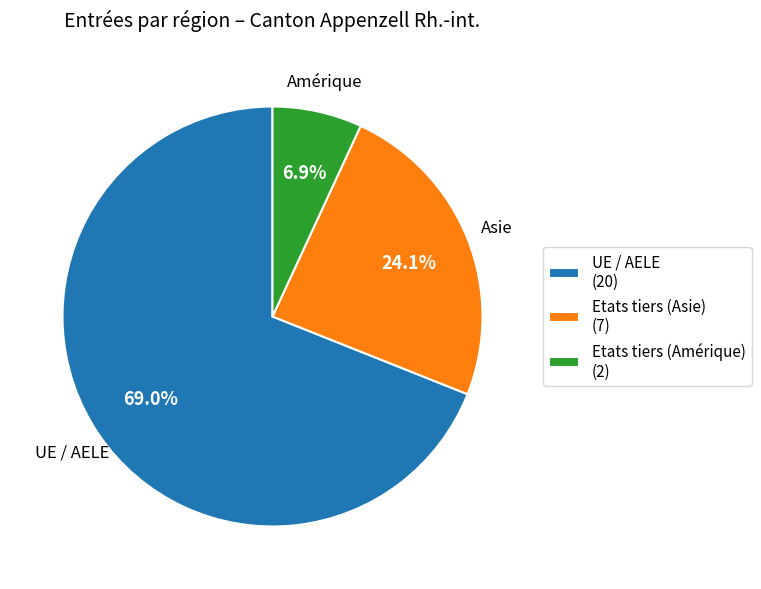

What is the smallest slice in the pie chart?

Amérique